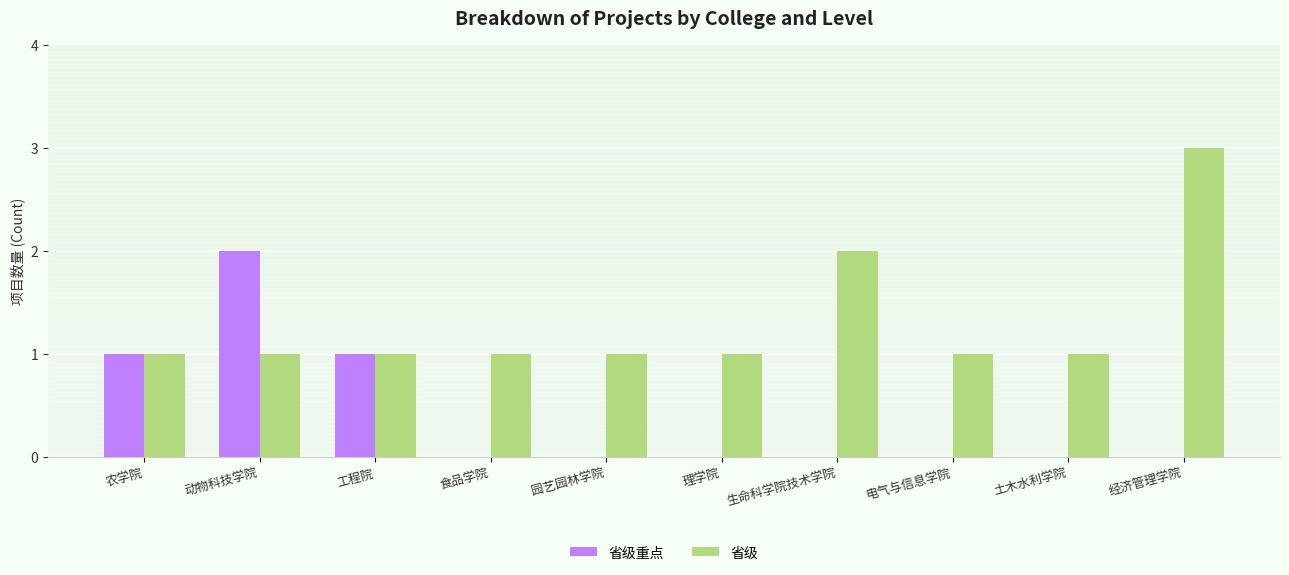

What are all the series names shown in the legend?

省级重点, 省级